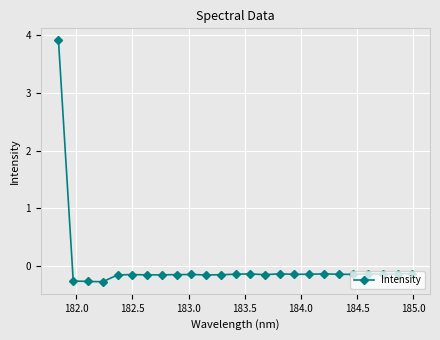

True or false: there are more than 0 points higher than both neighbors.

True